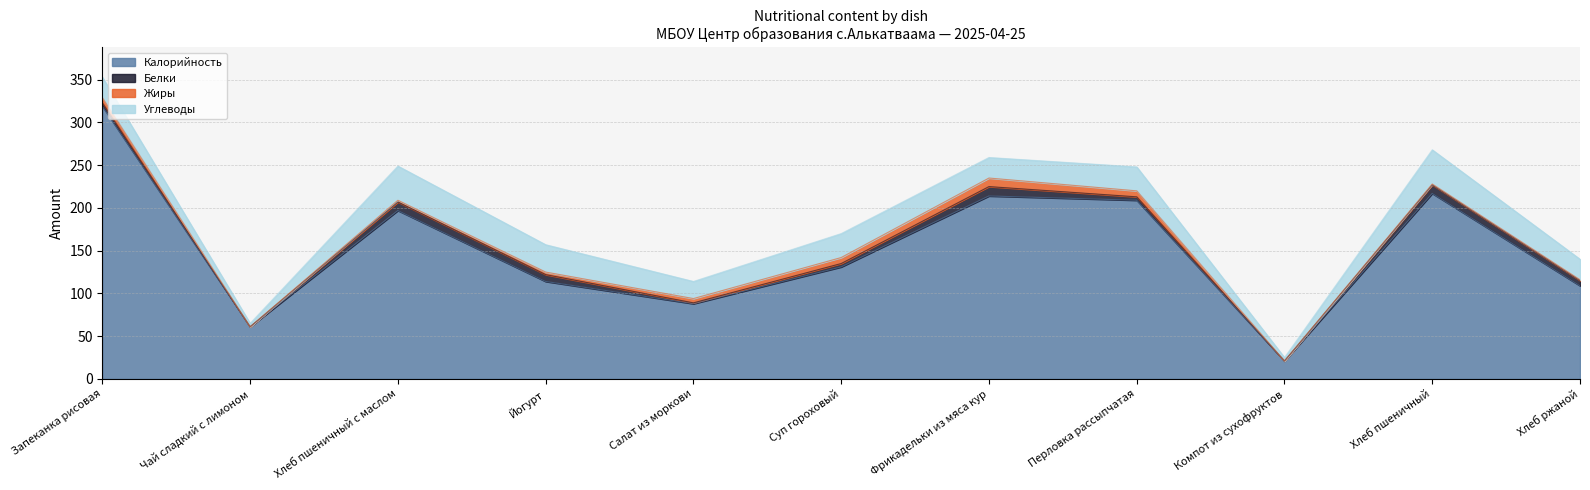

What is the sum of all Калорийность values?

1680